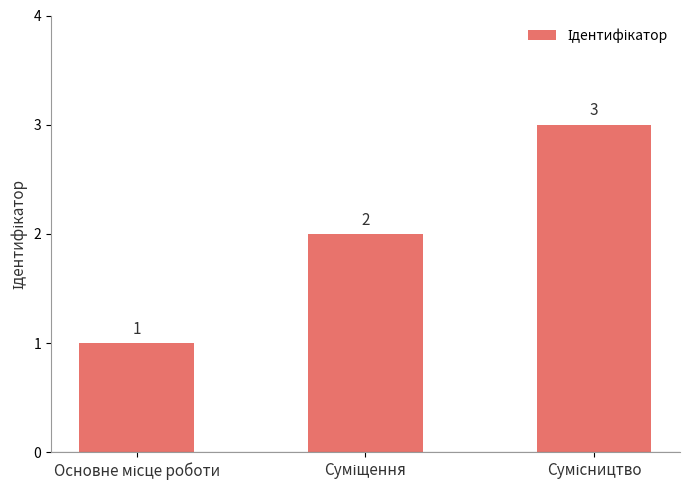

What is the value of the 2nd bar from the left?

2